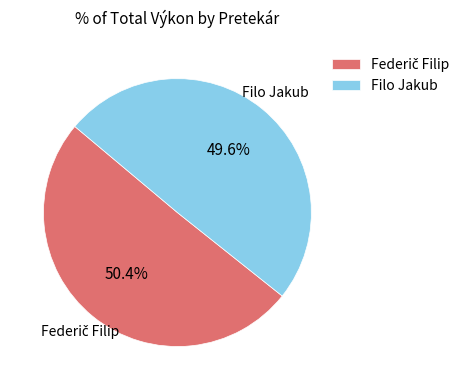

How much of the chart is everything except Filo Jakub?

50.4%